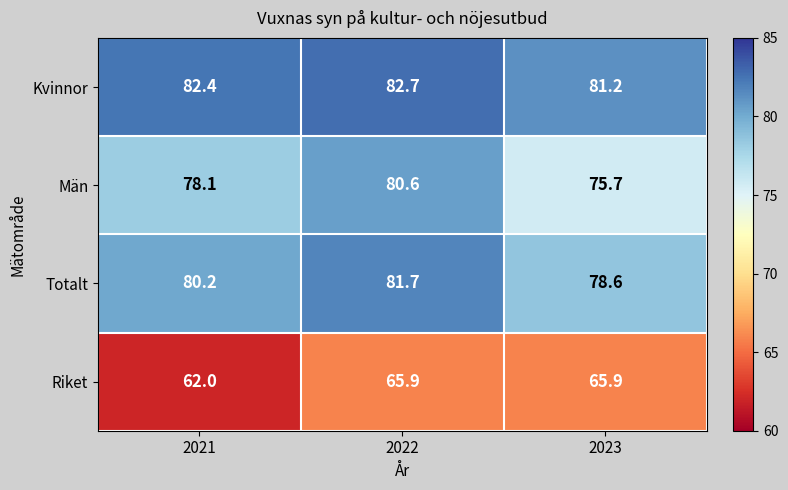

The Riket series shows 40.2 at 2023. True or false?

False